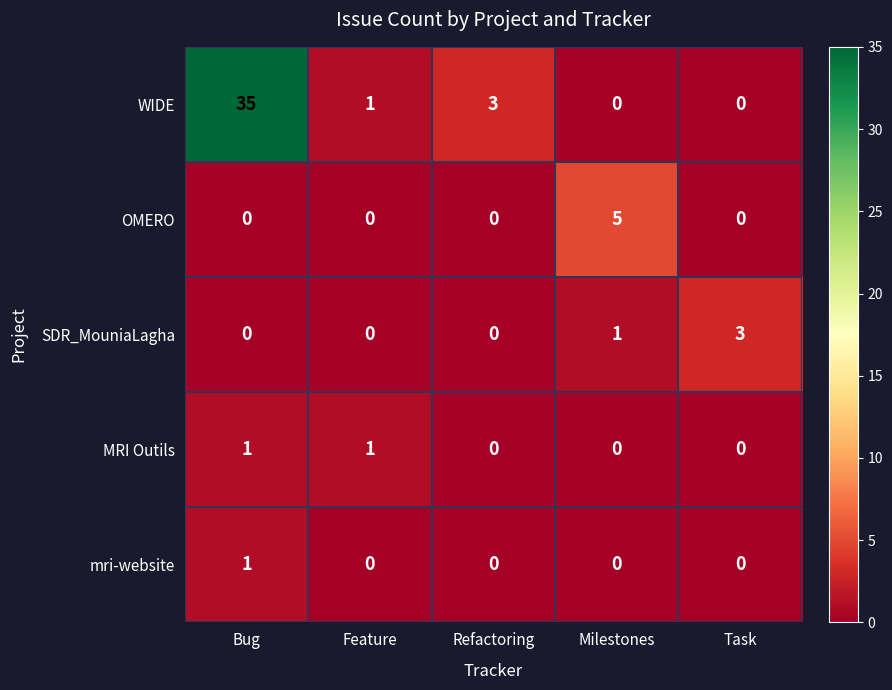

Which series has the largest total across all categories?

WIDE